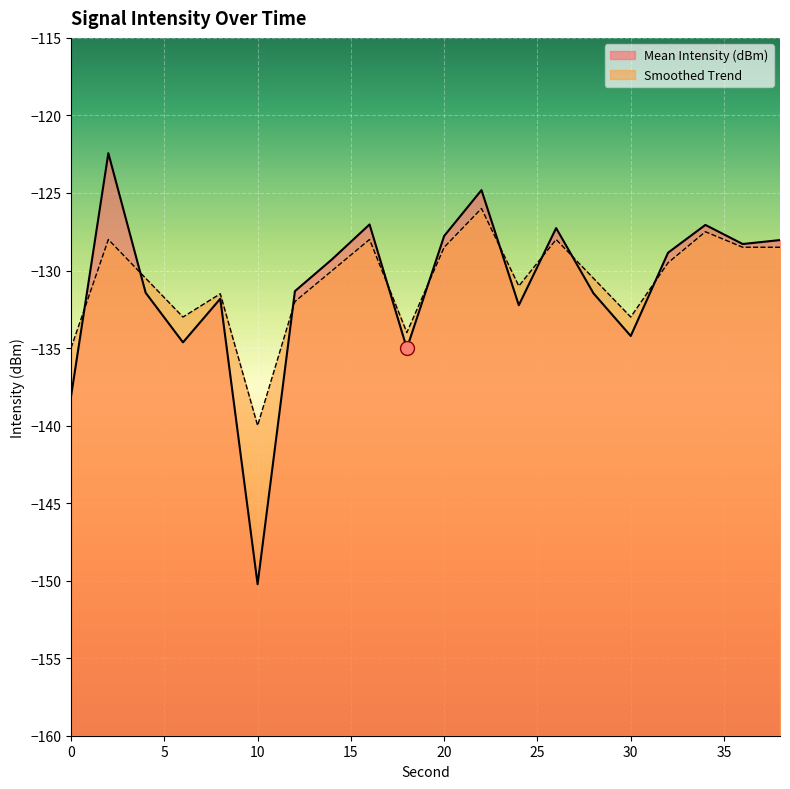

List the series in order of their overall mean, lowest first.

Mean Intensity (dBm), Smoothed Trend